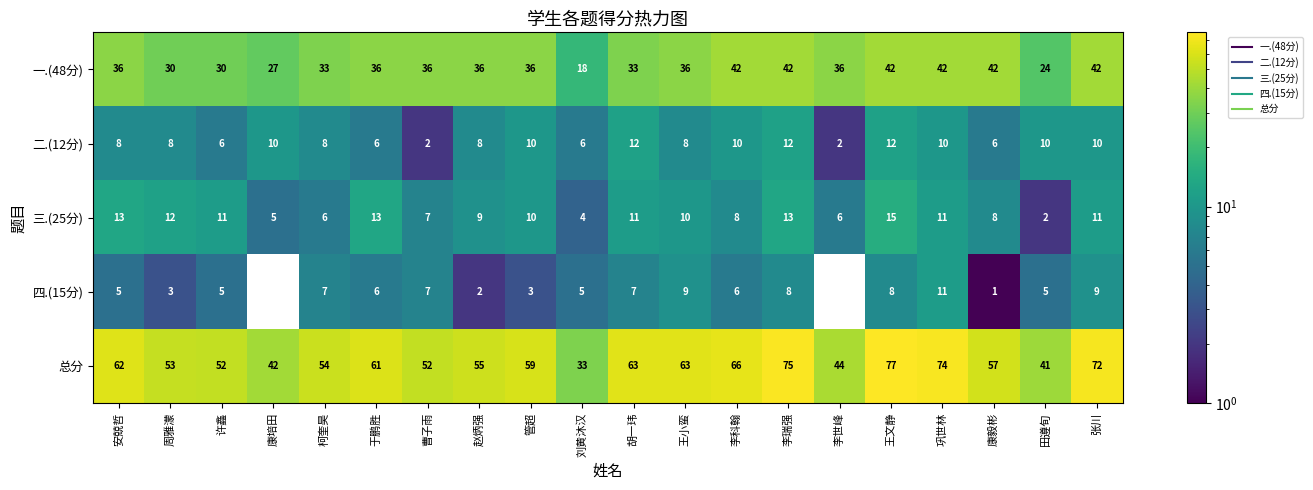

The 一.(48分) series shows 36 at 王小蛮. True or false?

True